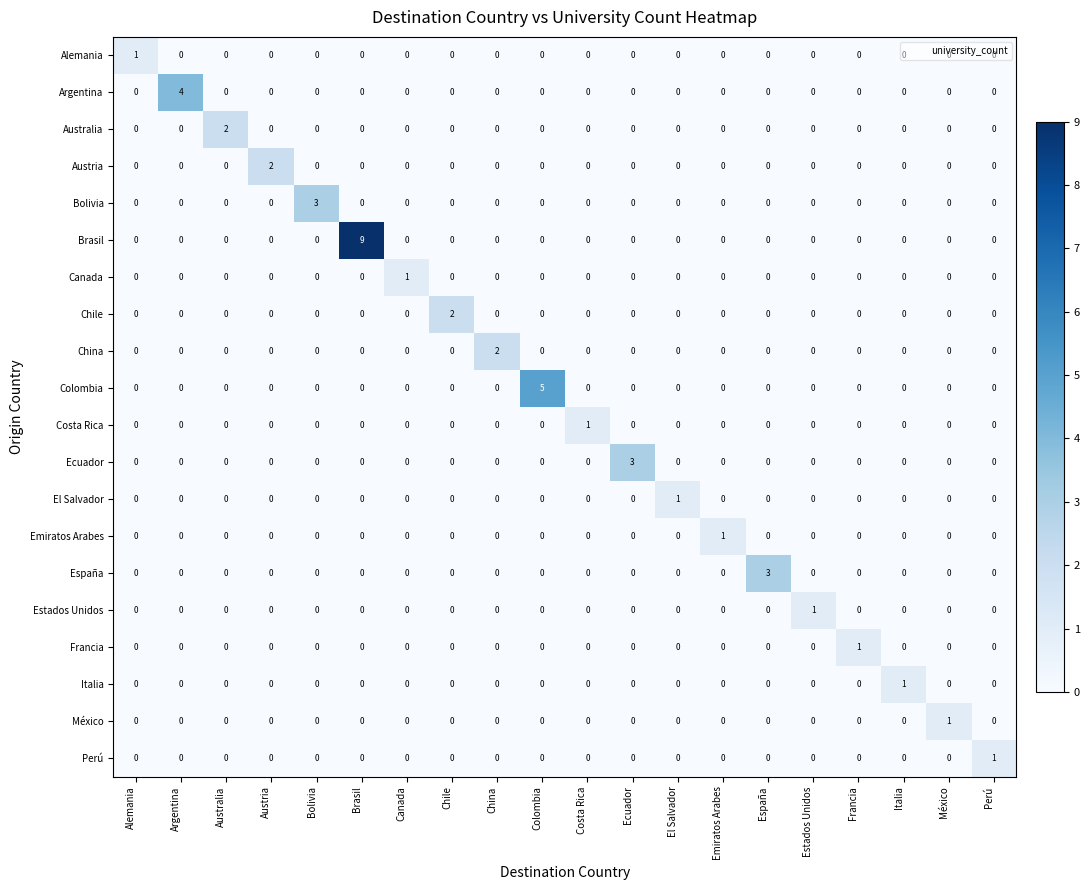

At which label does Emiratos Arabes reach its peak?

Emiratos Arabes